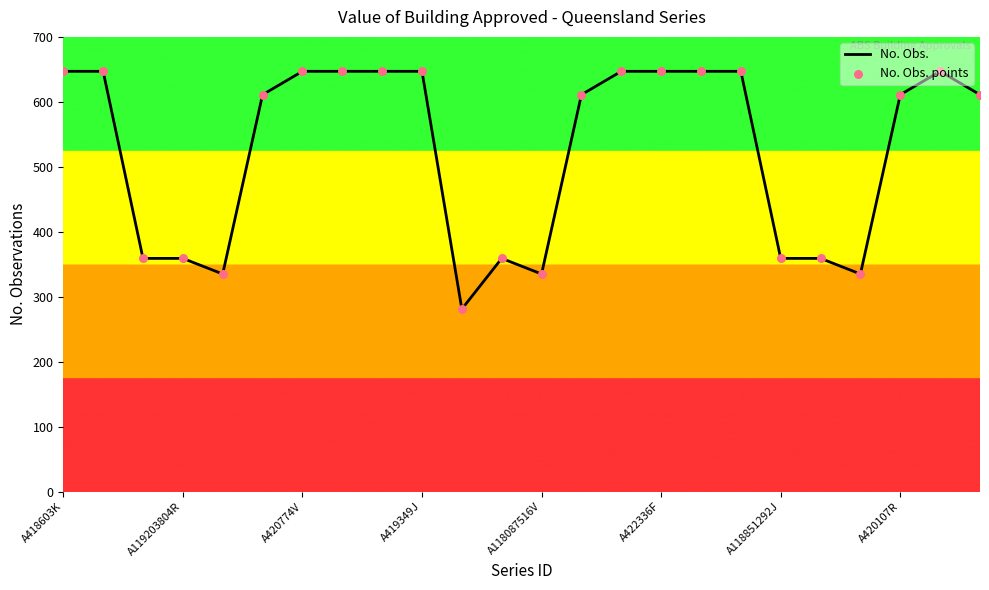

What is the smallest value displayed?

281